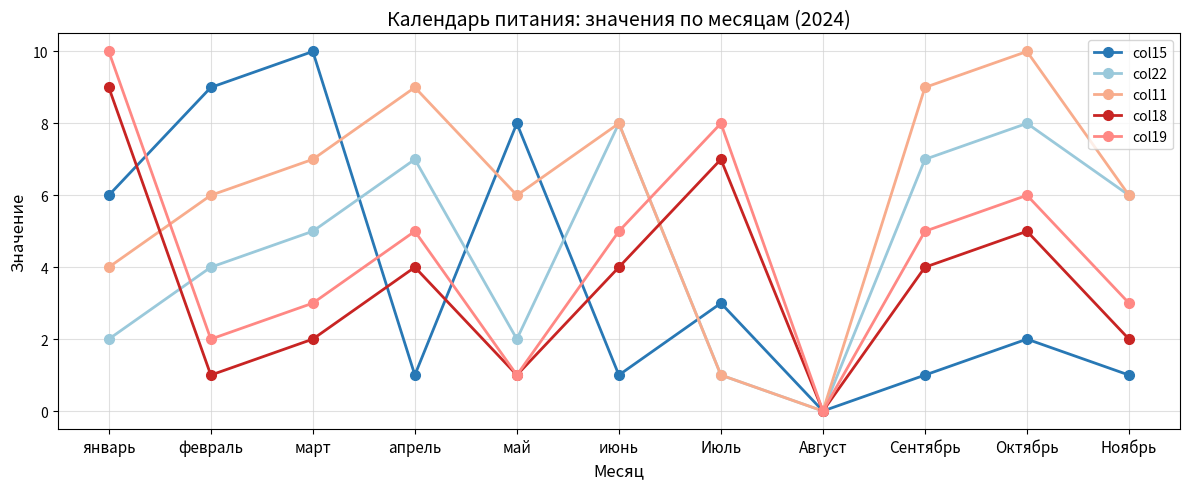

True or false: col18 has a value of 0 at февраль.

False